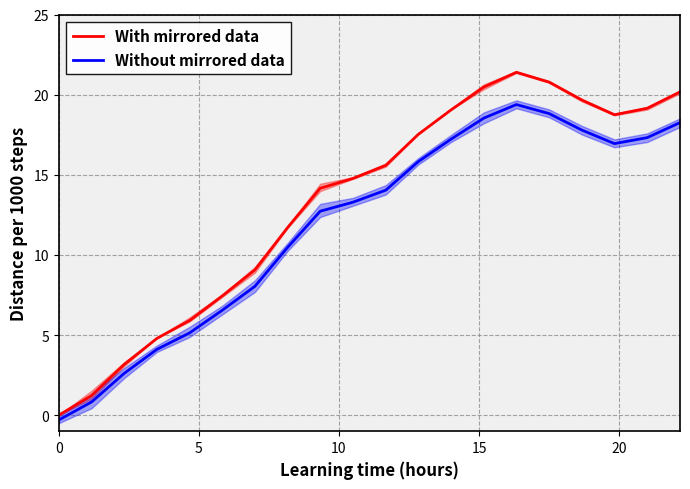

How many data points in Without mirrored data are less than 14?

10